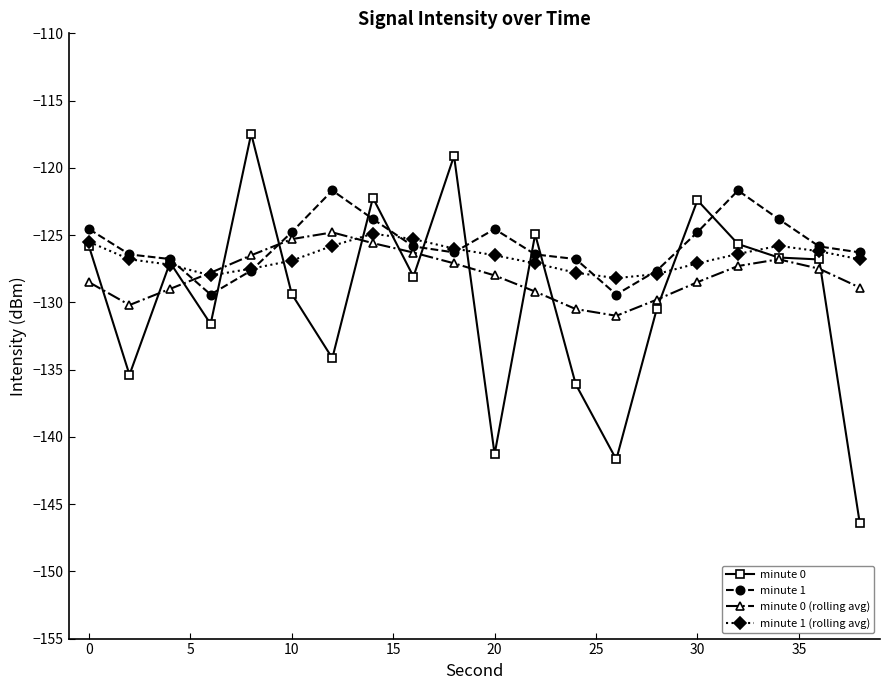

What is the value of the minute 0 (rolling avg) point at the 2nd from the left?

-130.2